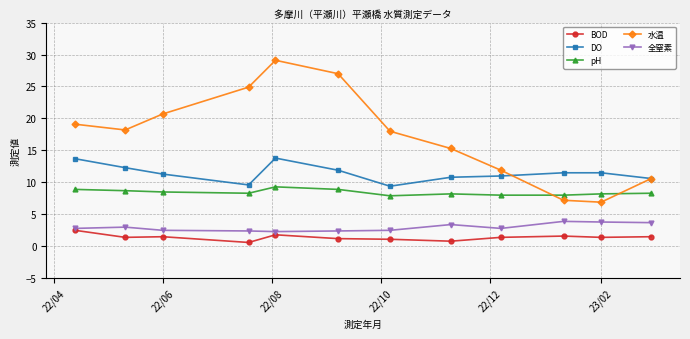

What is the highest value of the pH series?

9.3